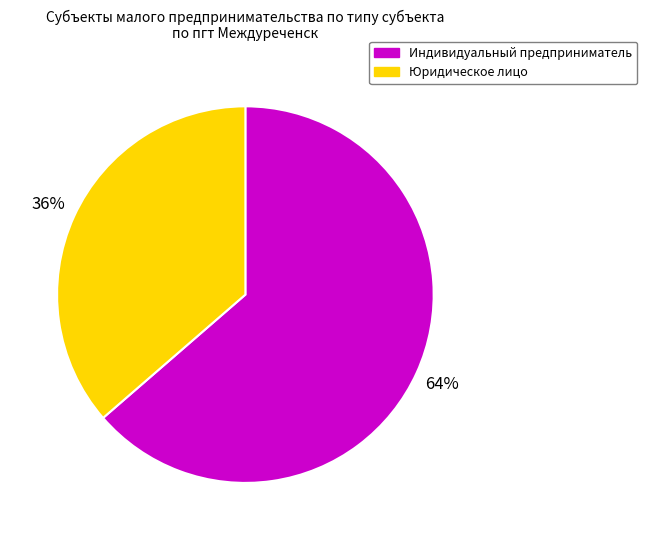

How many slices are in this pie chart?

2